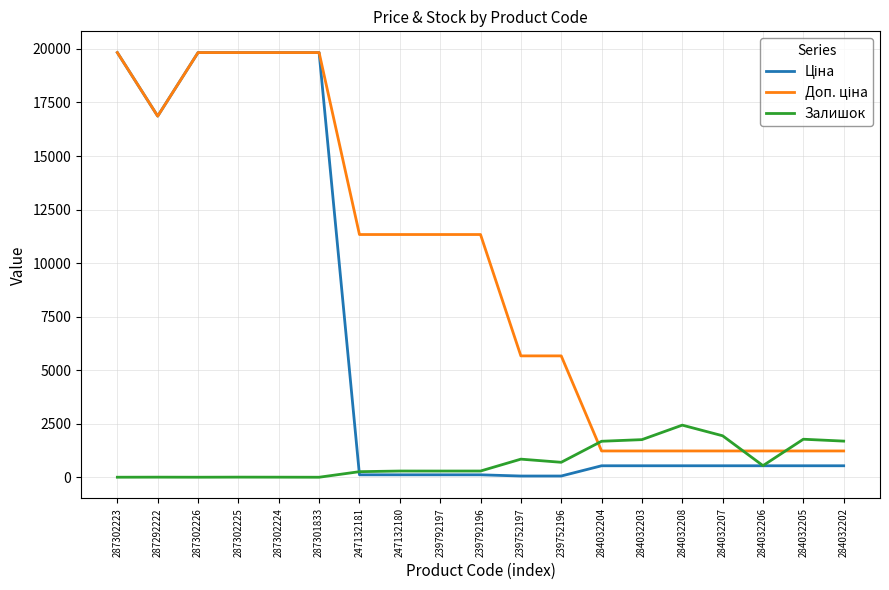

What is the highest value of the Залишок series?

2433.0